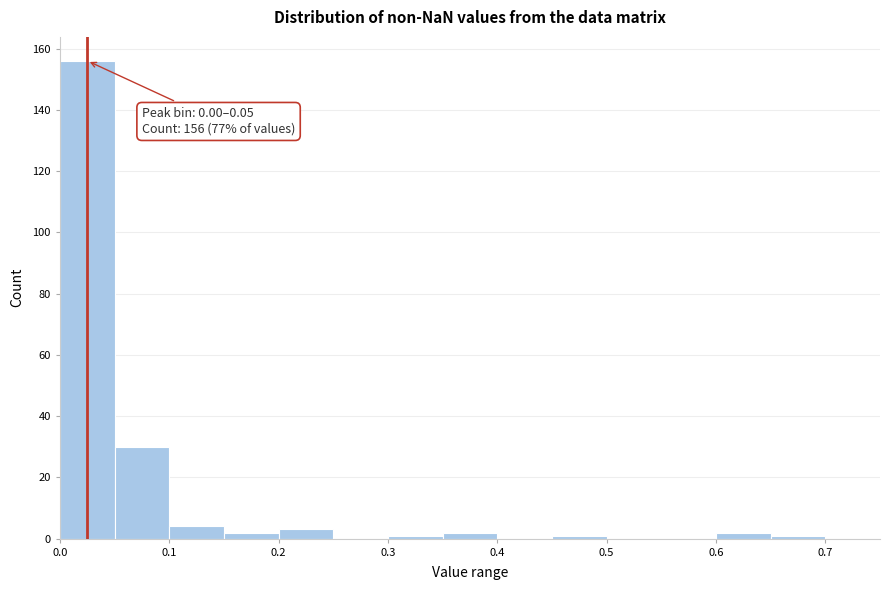

Which range on the x-axis has the tallest bar?

0.00 to 0.05